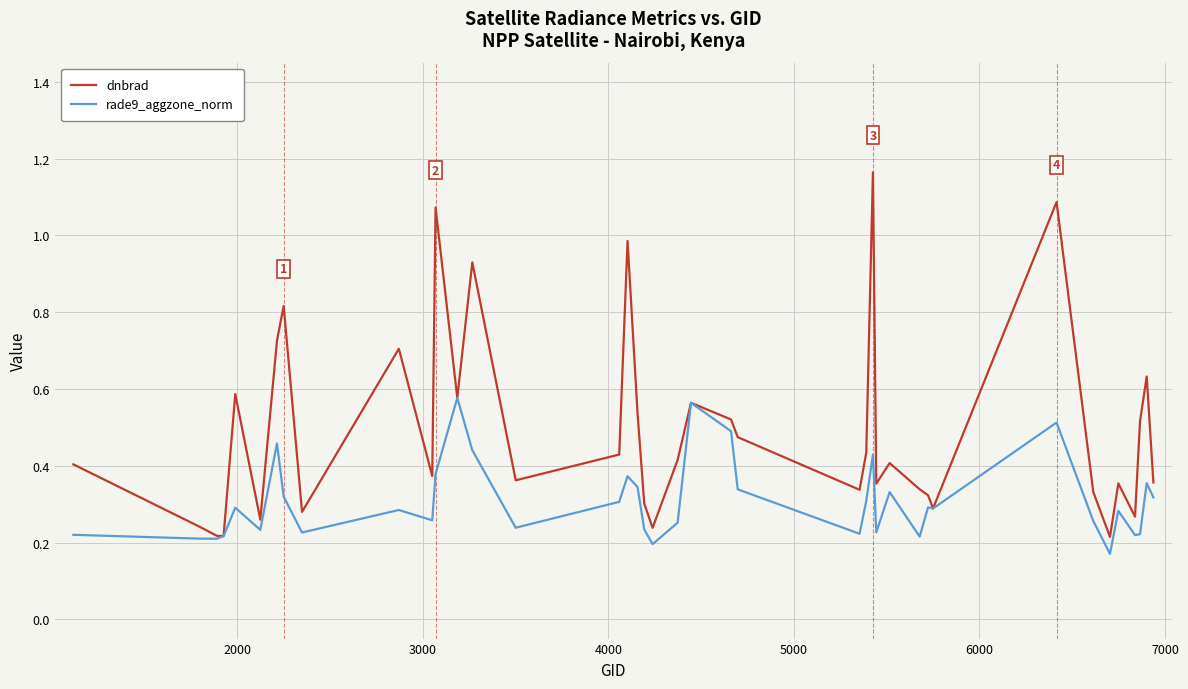

How many lines are shown in the chart?

2